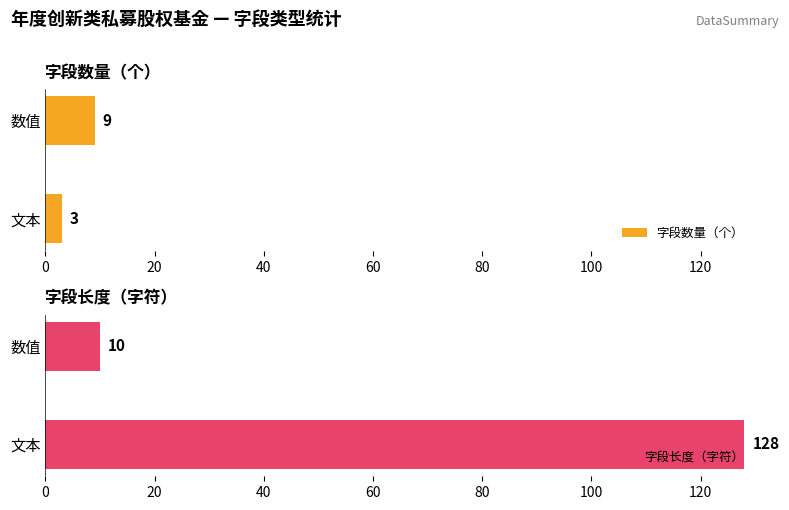

What is the maximum value for 字段长度（字符）?

128